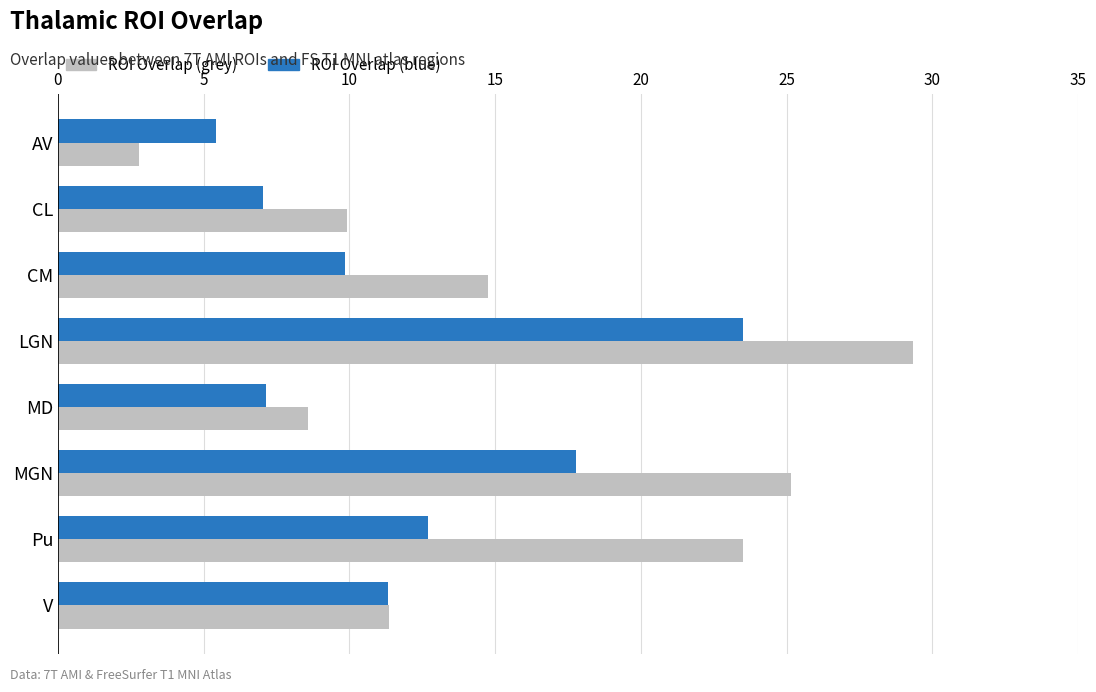

Between MD and V, which series saw the biggest shift?

ROI Overlap (blue)